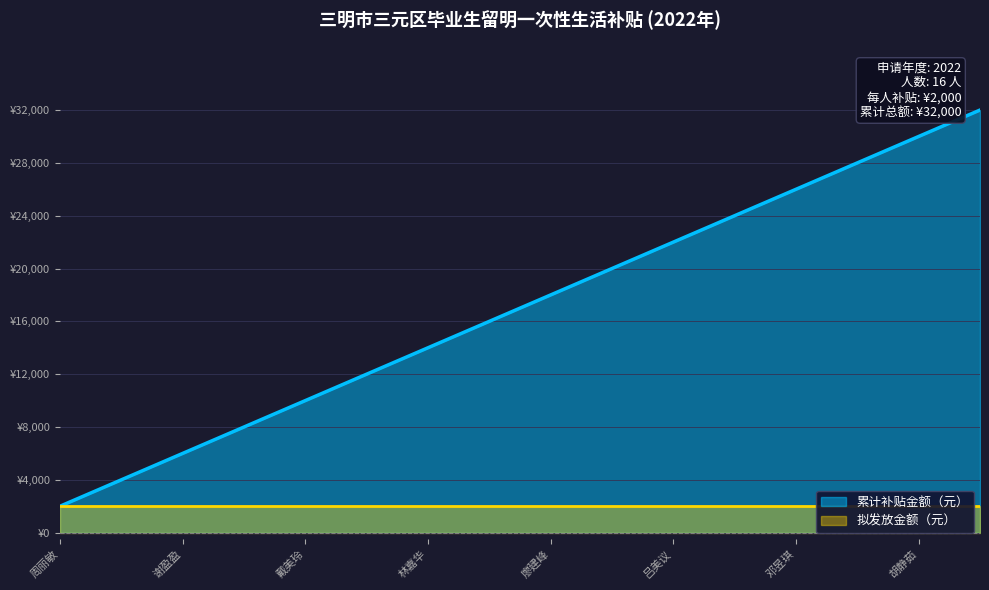

What is the difference between the second highest and second lowest values?

26000